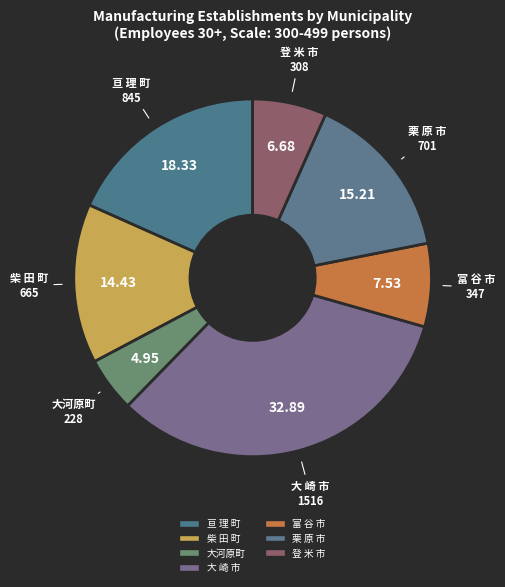

How many slices are in this pie chart?

7